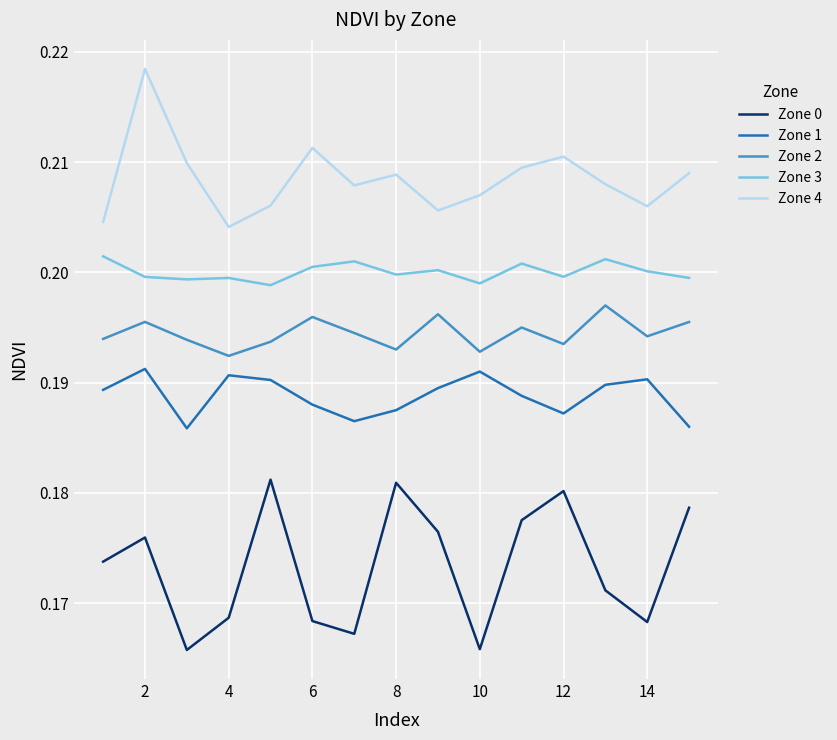

True or false: Zone 0 and Zone 3 cross at least once.

False